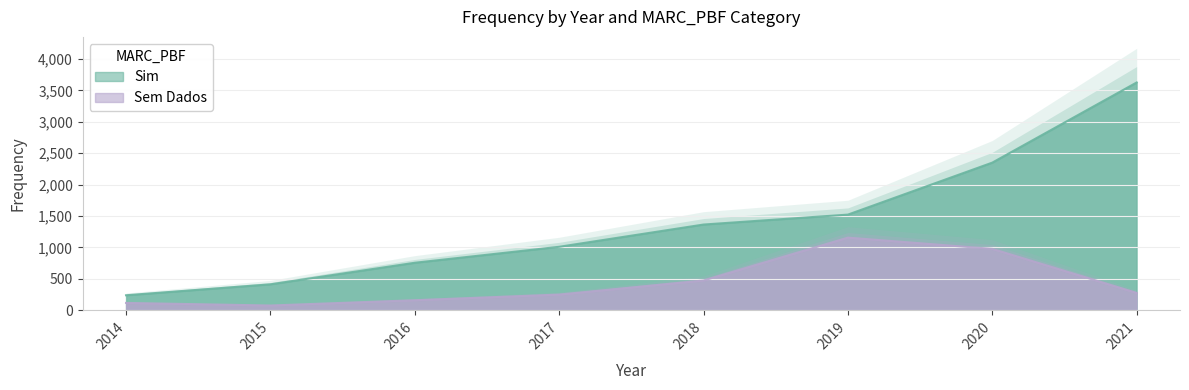

List the series in order of their peak value, lowest first.

Sem Dados, Sim